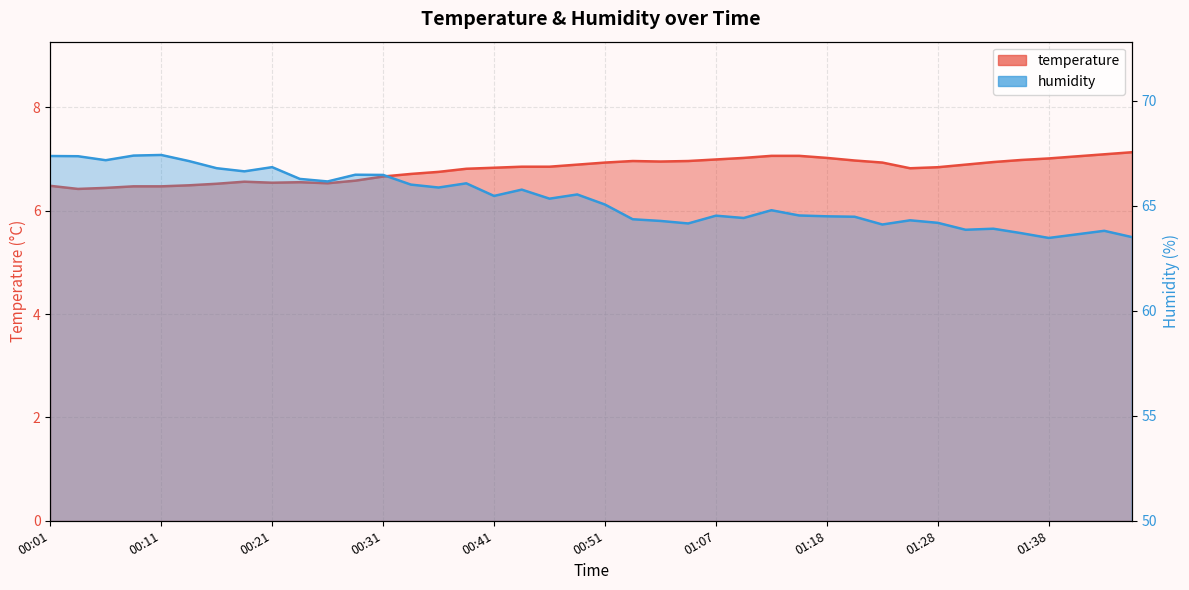

The temperature series shows 6.6 at 00:19. True or false?

True